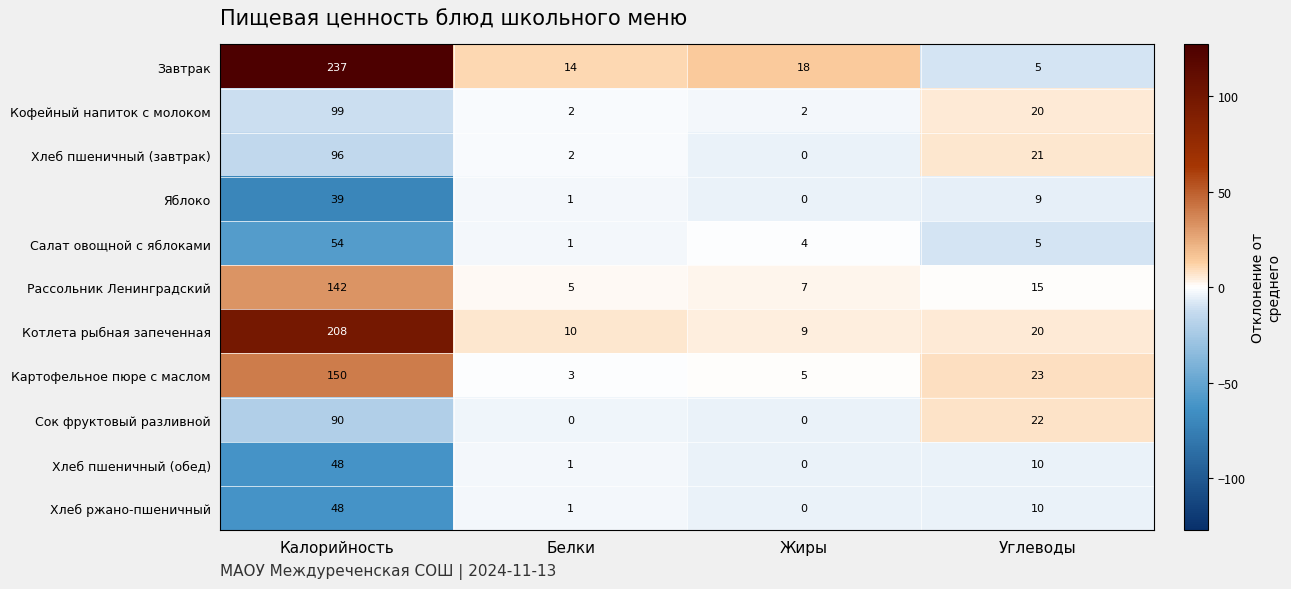

What is the maximum value for Котлета рыбная запеченная?

208